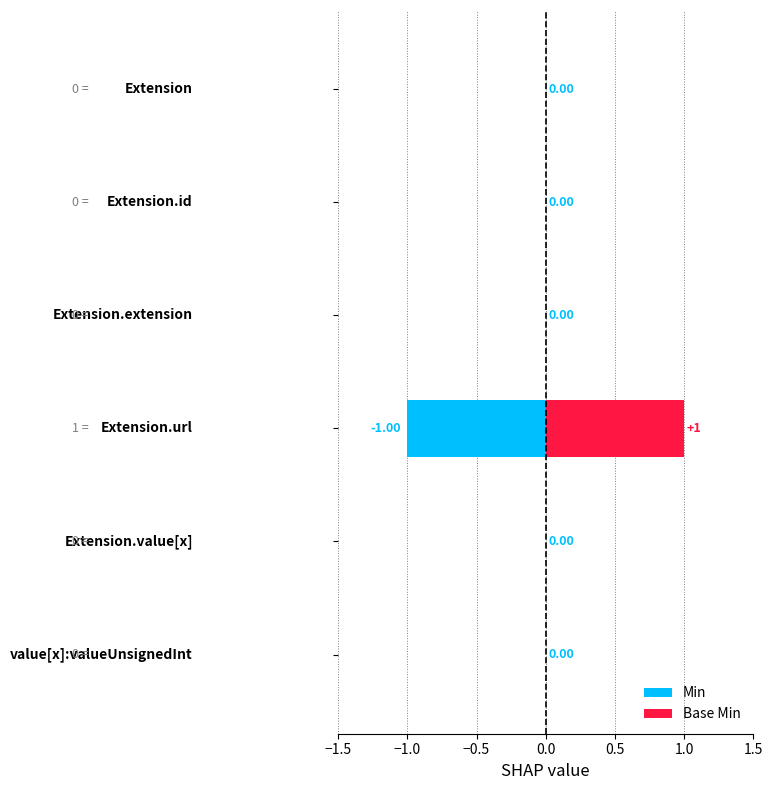

The Min series shows 0 at Extension.id. True or false?

False